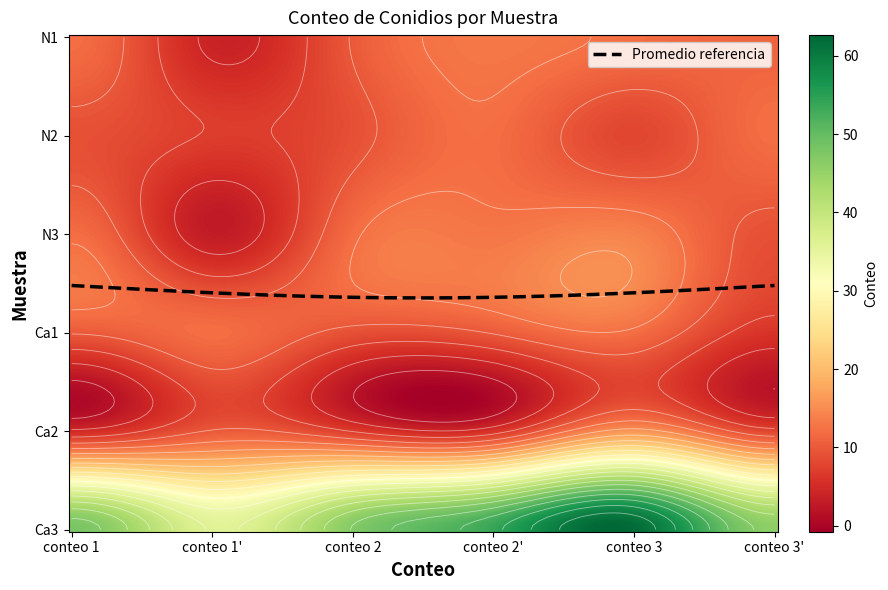

At which category is the sum across all series the highest?

conteo 3